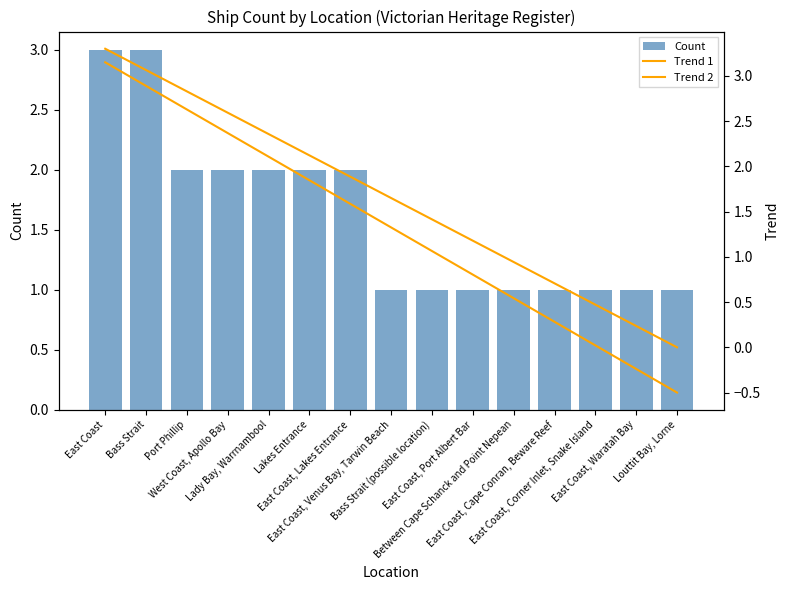

Reading left to right, list all the values displayed in this chart.

Count: East Coast=3.0	Bass Strait=3.0	Port Phillip=2.0	West Coast, Apollo Bay=2.0	Lady Bay, Warrnambool=2.0	Lakes Entrance=2.0	East Coast, Lakes Entrance=2.0	East Coast, Venus Bay, Tarwin Beach=1.0	Bass Strait (possible location)=1.0	East Coast, Port Albert Bar=1.0	Between Cape Schanck and Point Nepean=1.0	East Coast, Cape Conran, Beware Reef=1.0	East Coast, Corner Inlet, Snake Island=1.0	East Coast, Waratah Bay=1.0	Louttit Bay, Lorne=1.0
Trend 1: East Coast=3.3	Bass Strait=3.1	Port Phillip=2.8	West Coast, Apollo Bay=2.6	Lady Bay, Warrnambool=2.4	Lakes Entrance=2.1	East Coast, Lakes Entrance=1.9	East Coast, Venus Bay, Tarwin Beach=1.7	Bass Strait (possible location)=1.4	East Coast, Port Albert Bar=1.2	Between Cape Schanck and Point Nepean=0.9	East Coast, Cape Conran, Beware Reef=0.7	East Coast, Corner Inlet, Snake Island=0.5	East Coast, Waratah Bay=0.2	Louttit Bay, Lorne=0.0
Trend 2: East Coast=3.2	Bass Strait=2.9	Port Phillip=2.6	West Coast, Apollo Bay=2.4	Lady Bay, Warrnambool=2.1	Lakes Entrance=1.8	East Coast, Lakes Entrance=1.6	East Coast, Venus Bay, Tarwin Beach=1.3	Bass Strait (possible location)=1.1	East Coast, Port Albert Bar=0.8	Between Cape Schanck and Point Nepean=0.5	East Coast, Cape Conran, Beware Reef=0.3	East Coast, Corner Inlet, Snake Island=0.0	East Coast, Waratah Bay=-0.2	Louttit Bay, Lorne=-0.5